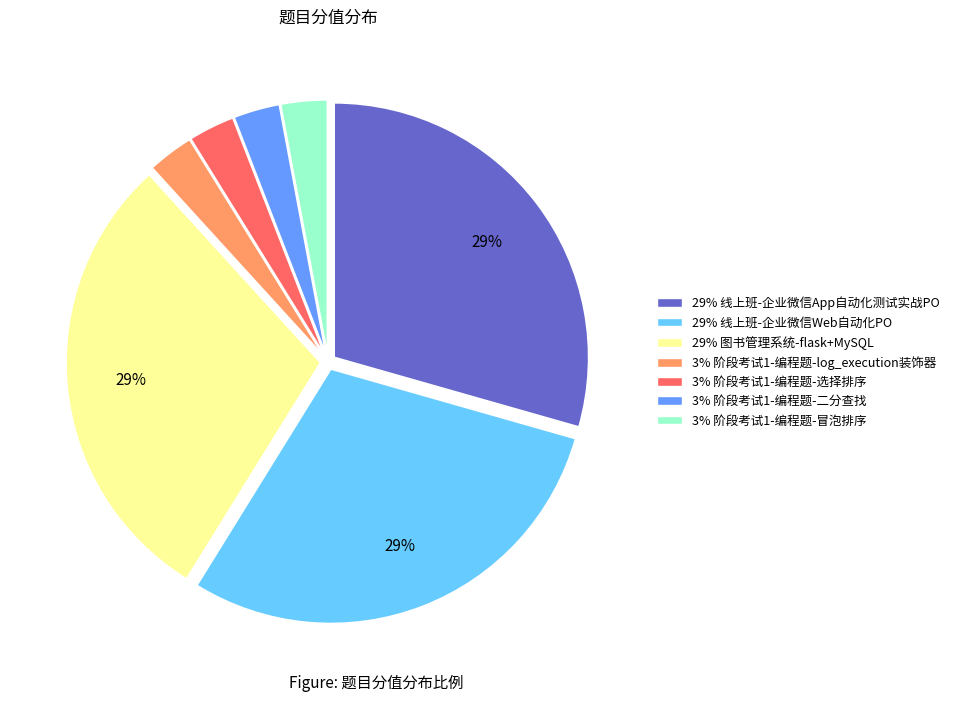

Does 29% 线上班-企业微信Web自动化PO account for over 50% of the chart?

No